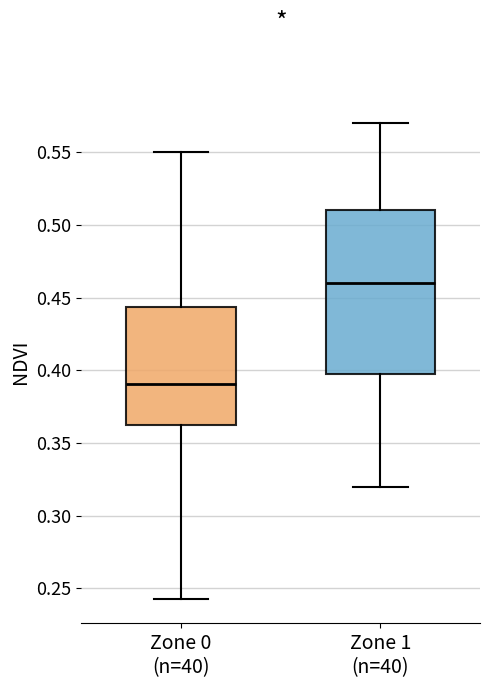

Comparing the boxes themselves (not the whiskers), which one is the tallest?

Zone 1 (n=40)